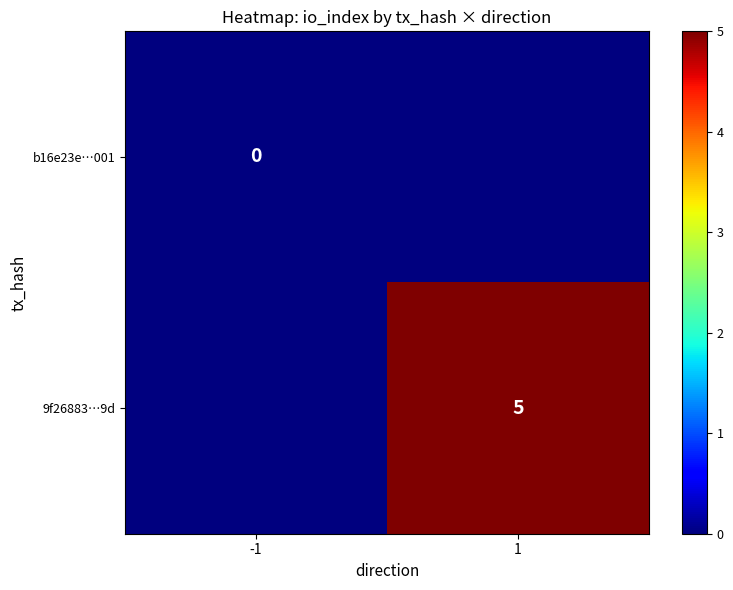

True or false: 9f26883…9d has a value of 5 at 1.

True